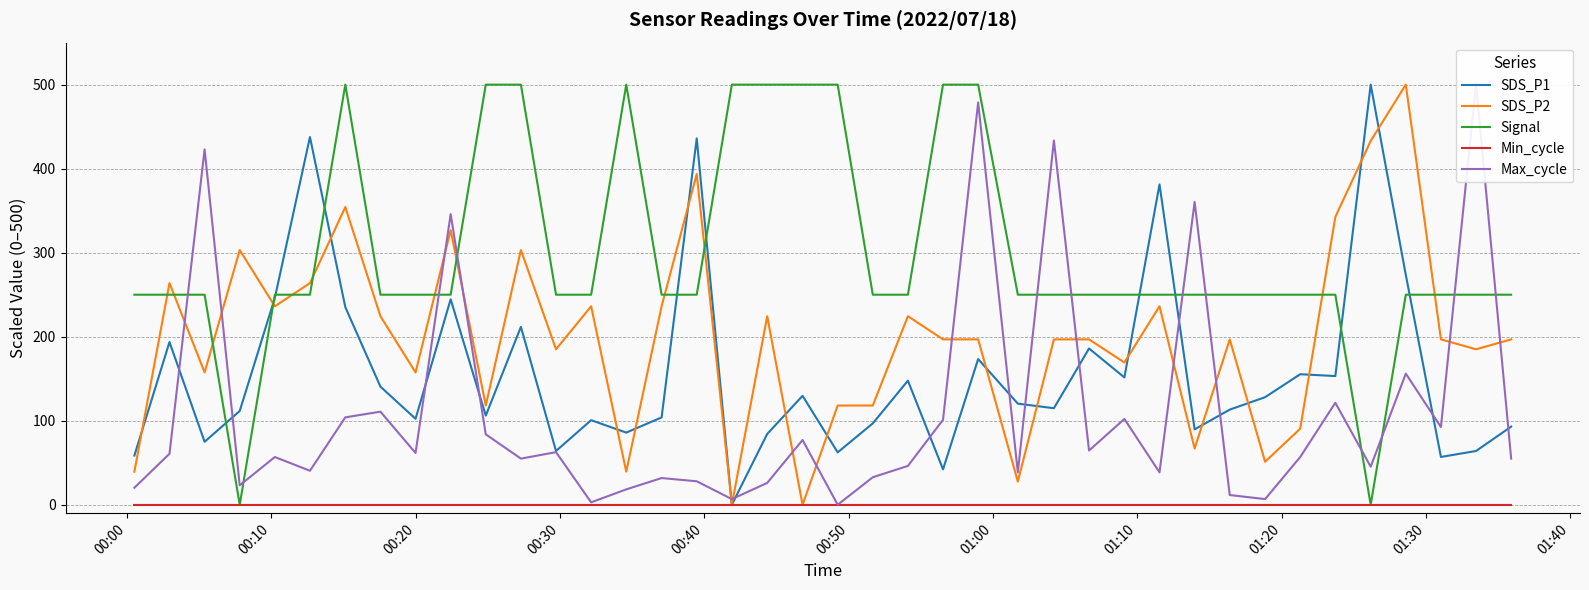

Count the number of categories in the chart.

40